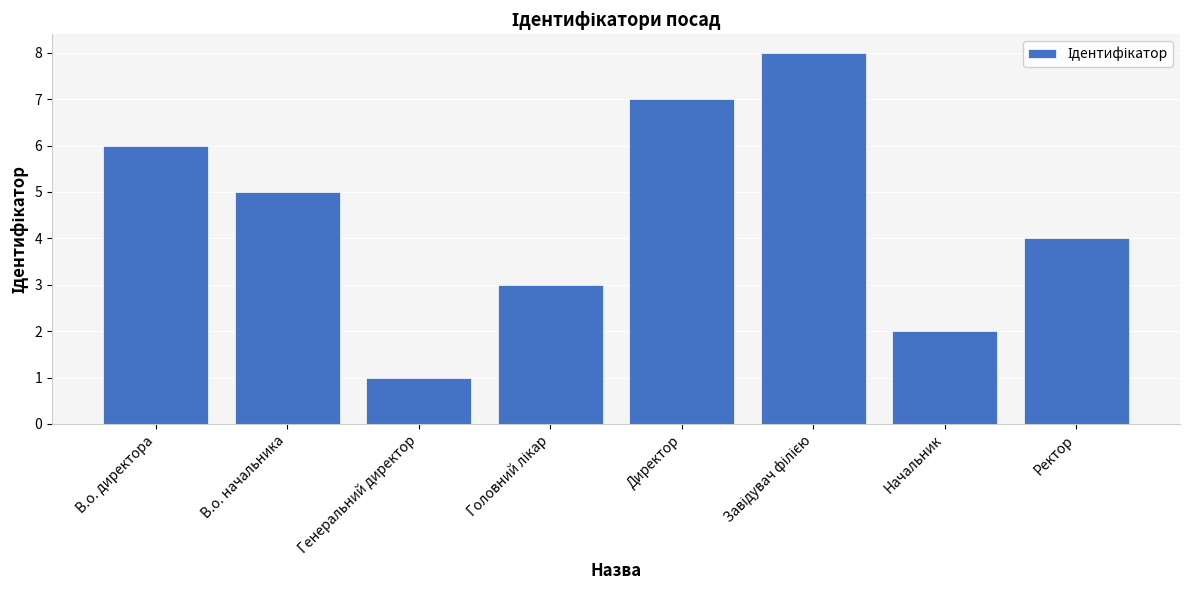

What is the approximate value at Директор?

7